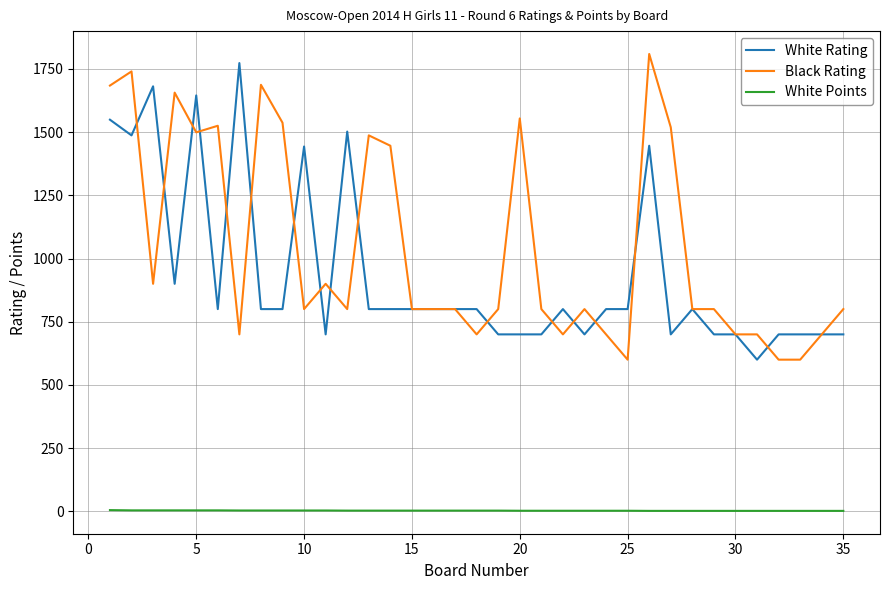

True or false: White Points and Black Rating cross at least once.

False